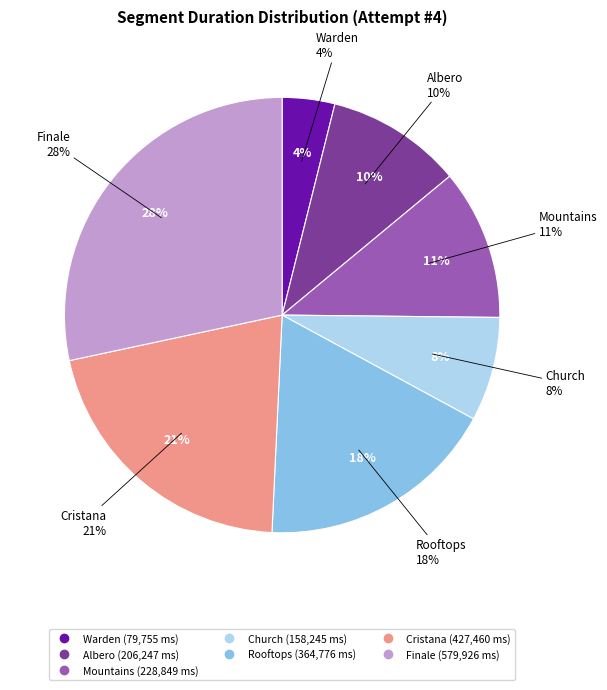

To the nearest percent, what is the average slice percentage?

14%